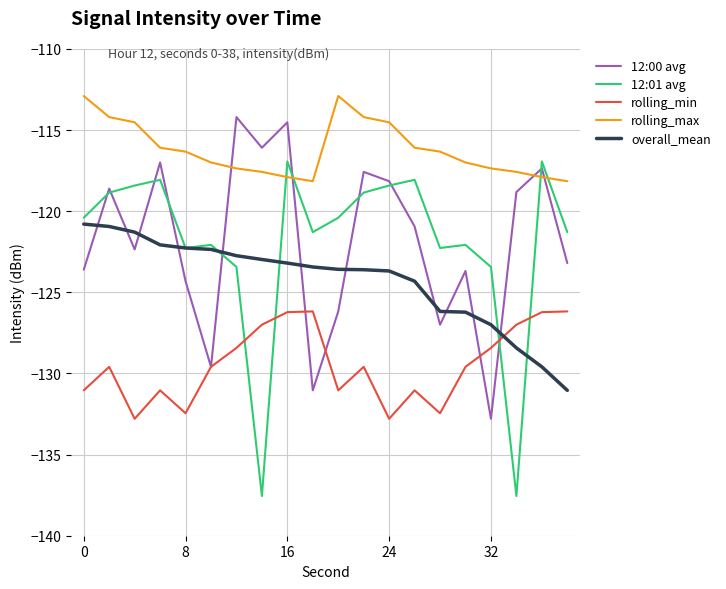

Which series has the largest total across all categories?

rolling_max